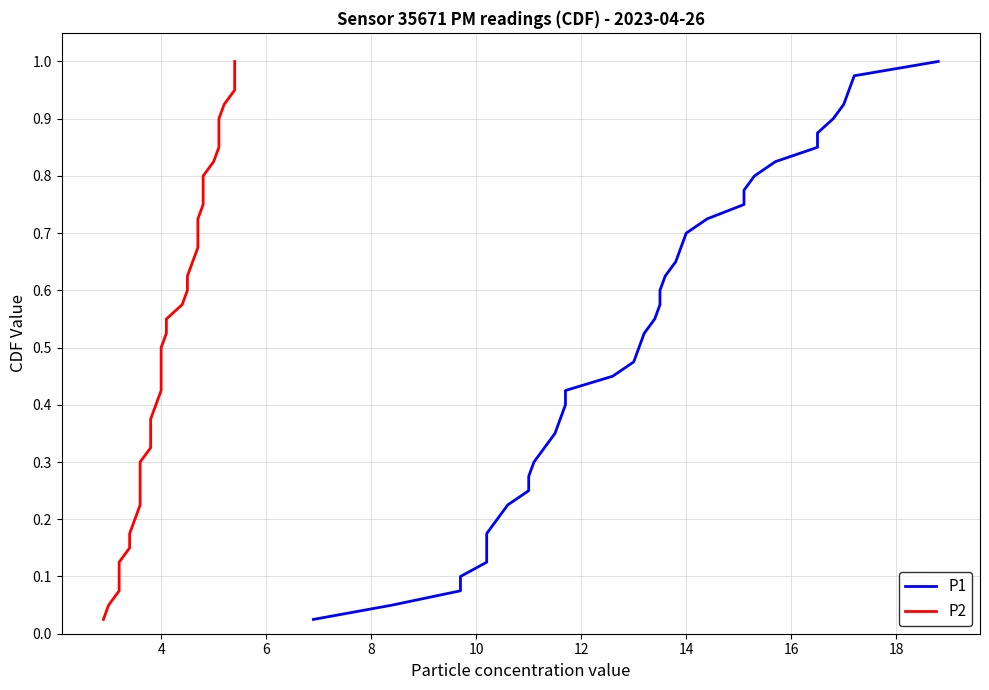

Does the chart display data point markers on the line(s)?

No